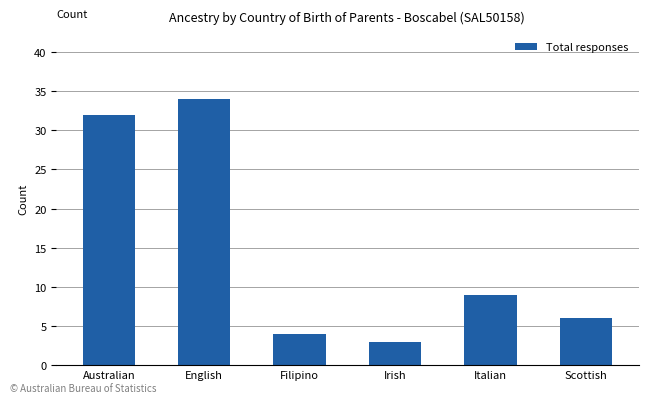

What is the difference between the values at Australian and Italian?

23